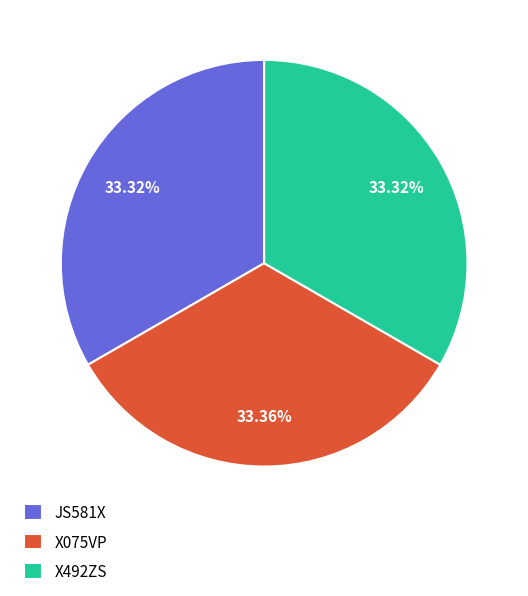

Count the number of slices in the pie.

3